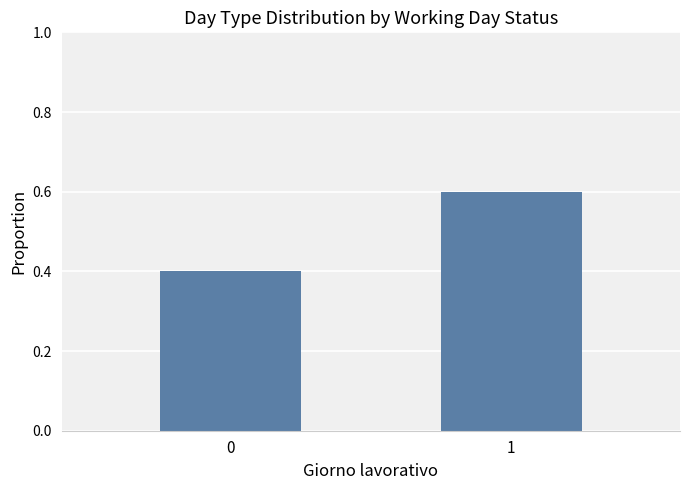

Rank the categories by value from lowest to highest.

0, 1